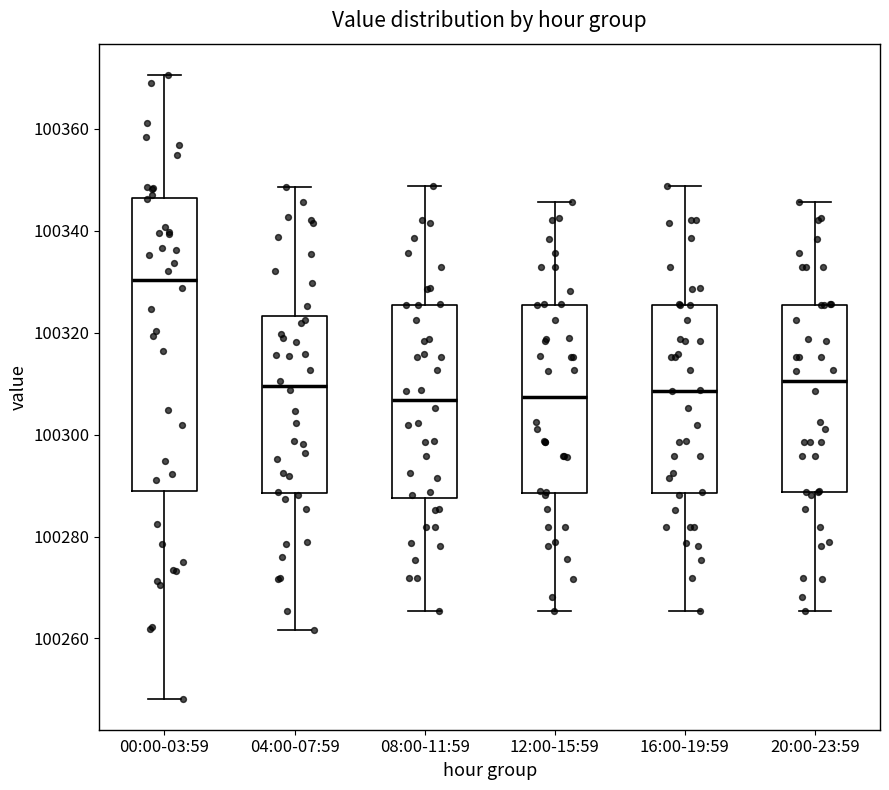

Reading left to right, read every box against the y-axis: the position of its median line, the range the box covers, and the ends of its whiskers. The values are not printed on the chart, so give them approximately, as read against the axis.

00:00-03:59: median 100330, box 100288 to 100346, whiskers 100248 to 100370
04:00-07:59: median 100310, box 100288 to 100324, whiskers 100262 to 100348
08:00-11:59: median 100306, box 100288 to 100326, whiskers 100266 to 100348
12:00-15:59: median 100308, box 100288 to 100326, whiskers 100266 to 100346
16:00-19:59: median 100308, box 100288 to 100326, whiskers 100266 to 100348
20:00-23:59: median 100310, box 100288 to 100326, whiskers 100266 to 100346